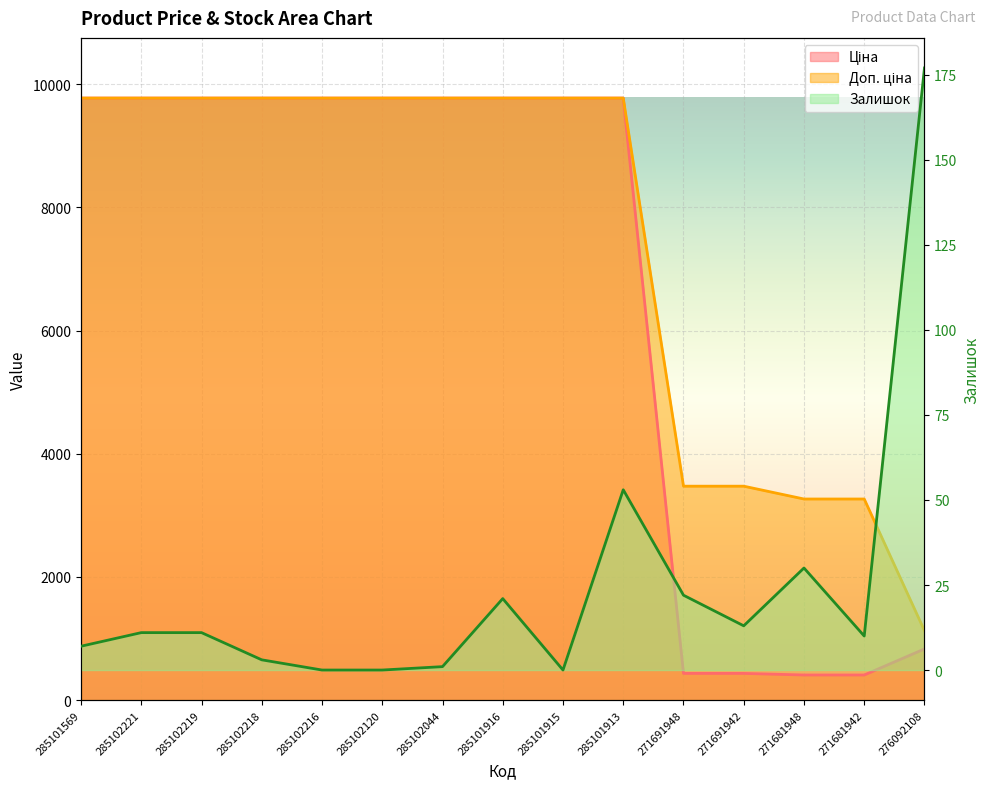

How many series are shown in this chart?

3